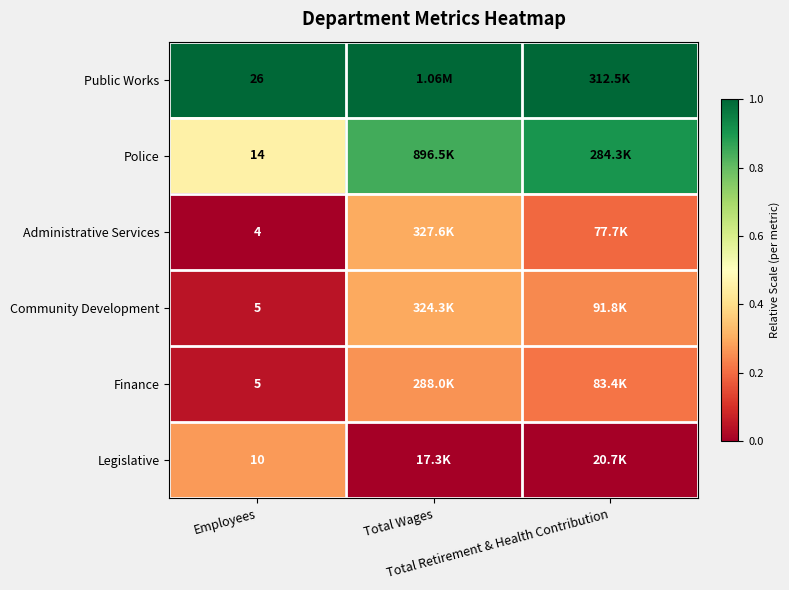

At which category does the chart reach its peak across all series?

Employees